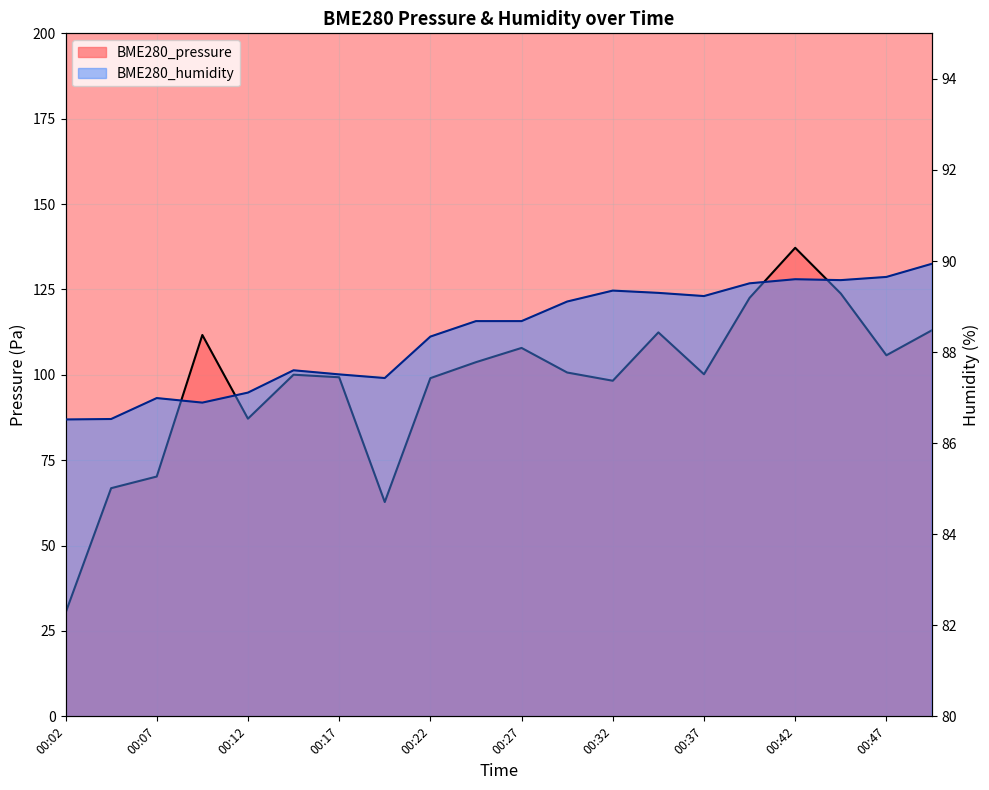

Reading right to left, list all the values displayed in this chart.

BME280_pressure: 00:49=113.1	00:47=105.7	00:44=123.8	00:42=137.2	00:40=122.5	00:37=100.2	00:34=112.4	00:32=98.3	00:29=100.7	00:27=107.9	00:24=103.7	00:22=99.0	00:19=62.8	00:17=99.3	00:14=100.0	00:12=87.2	00:10=111.7	00:07=70.2	00:04=66.8	00:02=30.3
BME280_humidity: 00:49=89.9	00:47=89.7	00:44=89.6	00:42=89.6	00:40=89.5	00:37=89.2	00:34=89.3	00:32=89.3	00:29=89.1	00:27=88.7	00:24=88.7	00:22=88.3	00:19=87.4	00:17=87.5	00:14=87.6	00:12=87.1	00:10=86.9	00:07=87.0	00:04=86.5	00:02=86.5